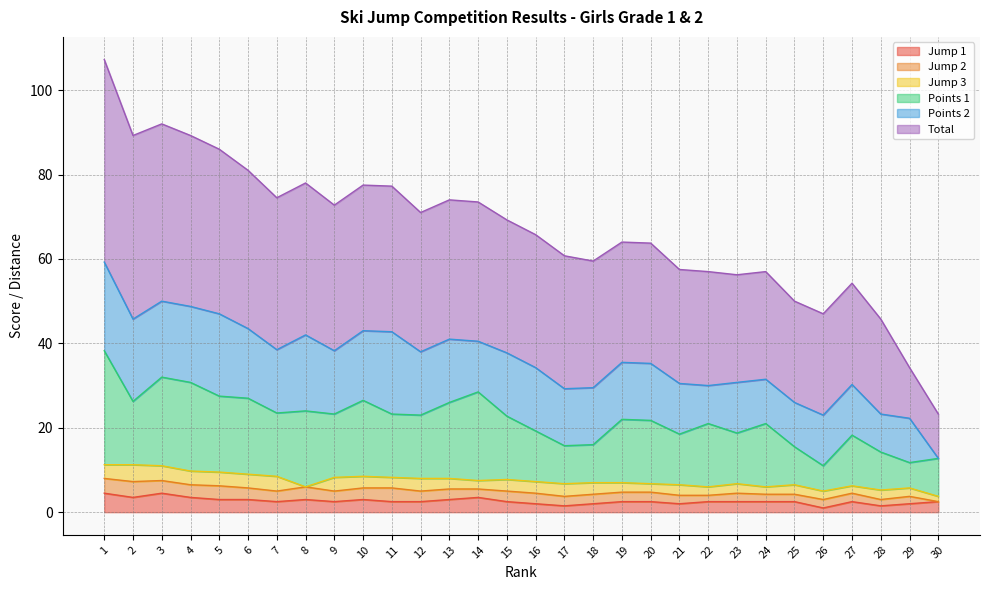

What is the difference between the second highest and minimum values in the Jump 1 series?

3.5